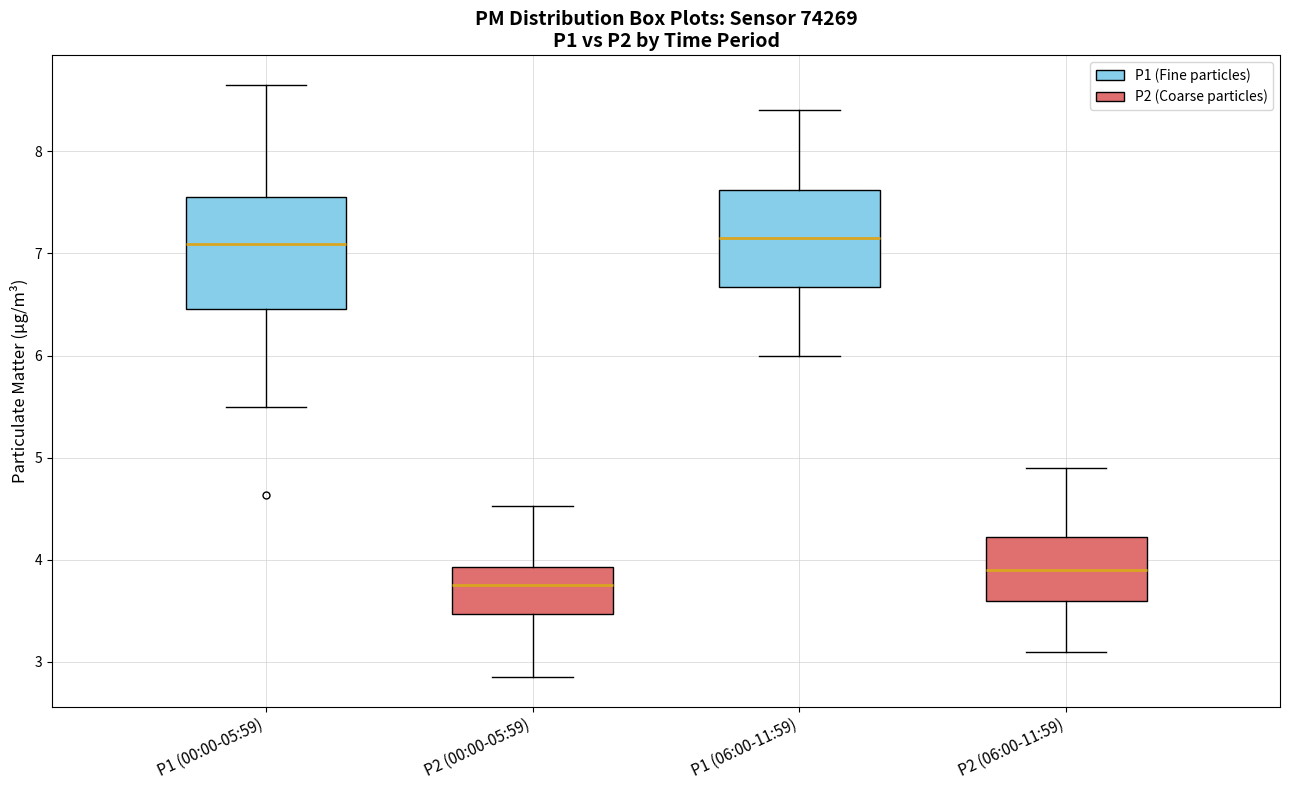

Which box is the tallest, from its lower edge to its upper edge?

P1 (00:00-05:59)